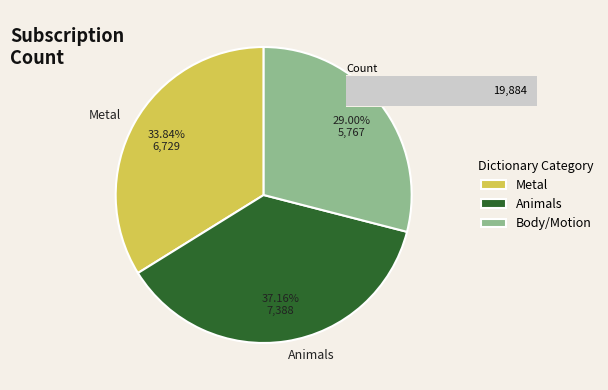

To the nearest percent, what is the difference between the largest and smallest slice percentages?

8%